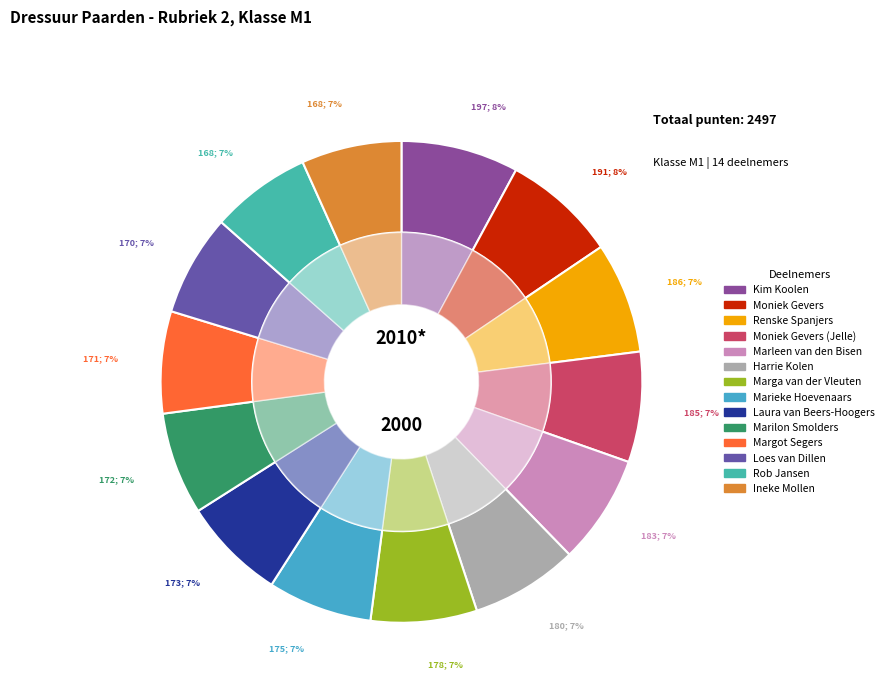

To the nearest percent, what is the difference between the largest and smallest slice percentages?

1%